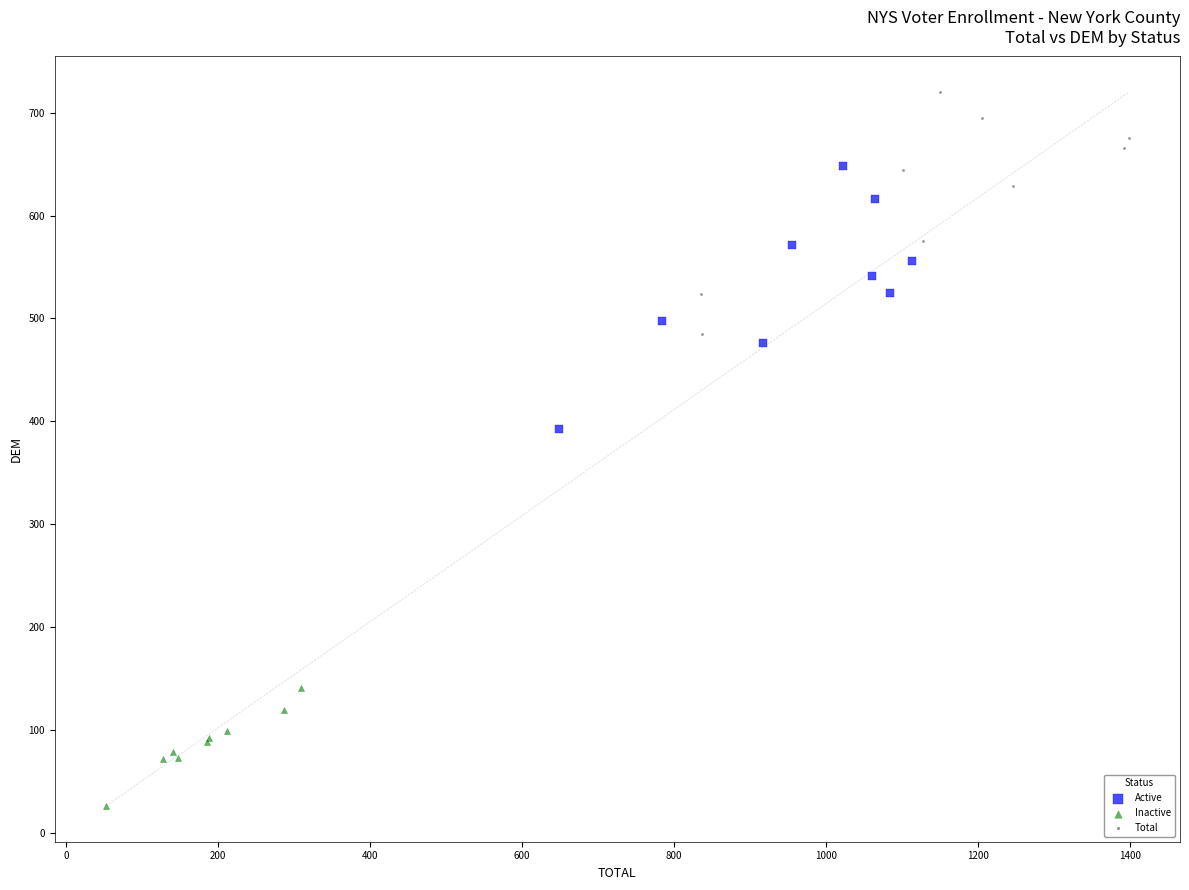

Which series has the largest Y range (max minus min)?

Active